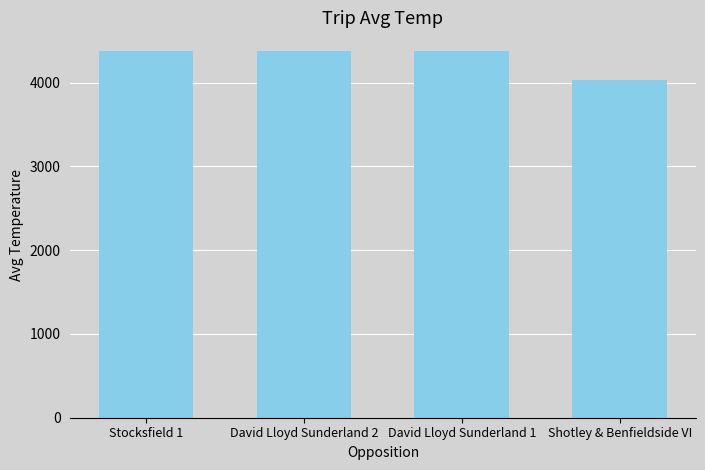

Which category has the lowest value across all series?

Shotley & Benfieldside VI